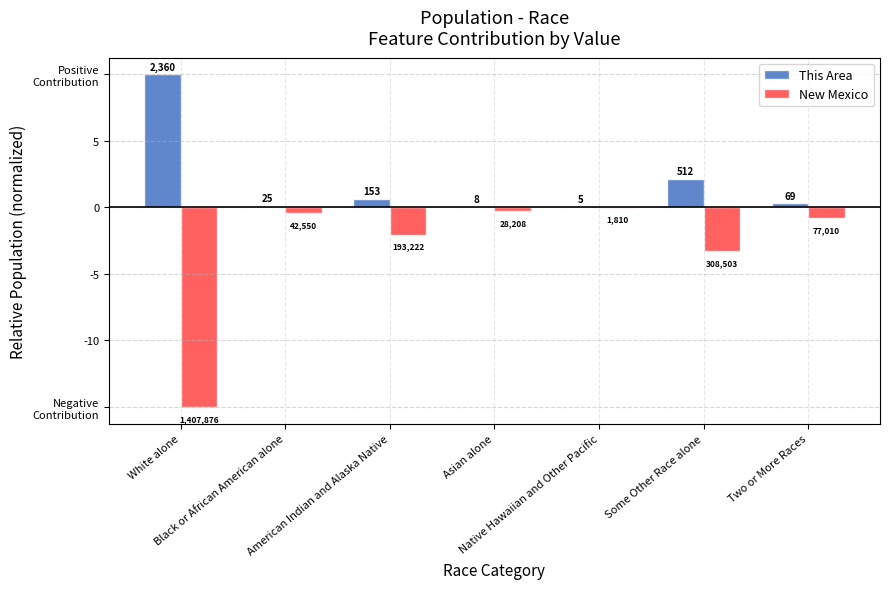

What are all the series names shown in the legend?

This Area, New Mexico